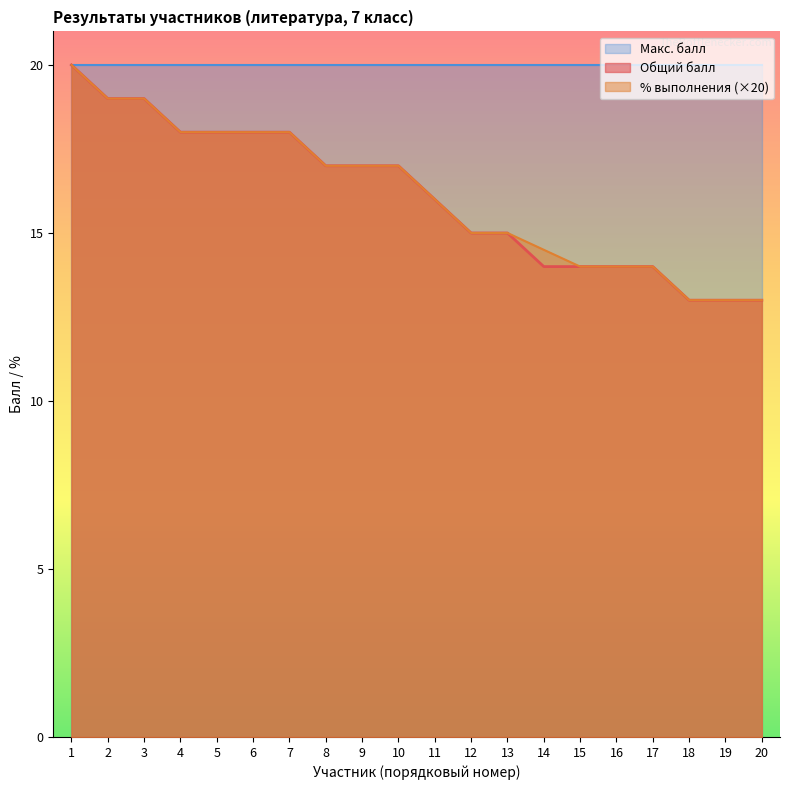

Count the number of categories in the chart.

20